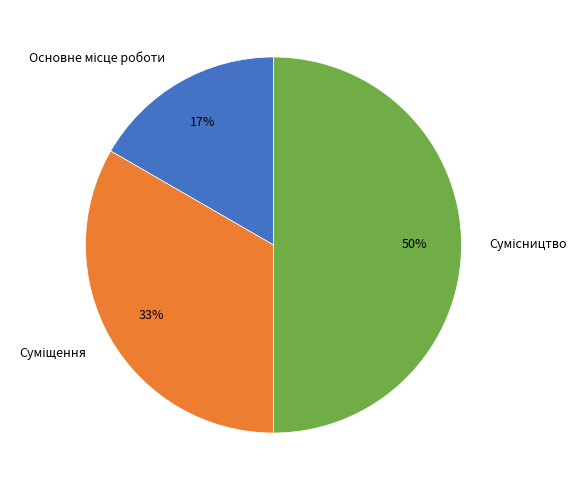

To the nearest percent, what is the average slice percentage?

33%